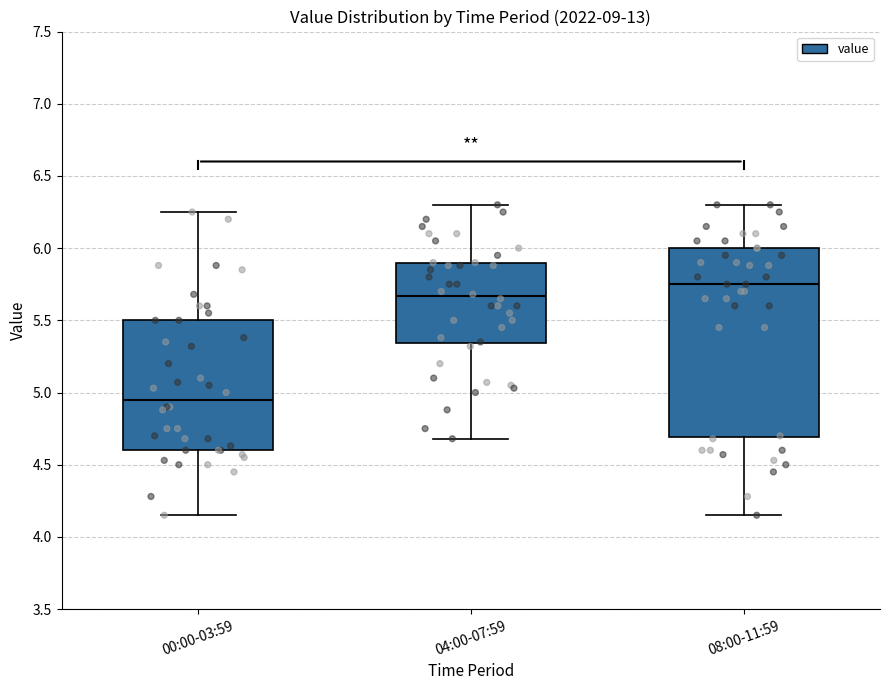

Reading left to right, read every box against the y-axis: the position of its median line, the range the box covers, and the ends of its whiskers. The values are not printed on the chart, so give them approximately, as read against the axis.

00:00-03:59: median 4.95, box 4.60 to 5.50, whiskers 4.15 to 6.25
04:00-07:59: median 5.65, box 5.35 to 5.90, whiskers 4.70 to 6.30
08:00-11:59: median 5.75, box 4.70 to 6.00, whiskers 4.15 to 6.30